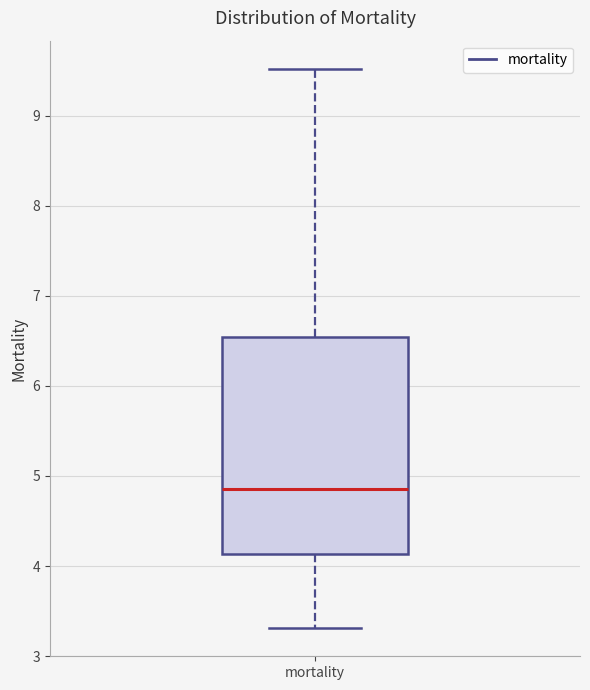

Where does the upper whisker of the box for mortality end on the y-axis? The values are not printed on the chart, so give them approximately, as read against the axis.

9.5